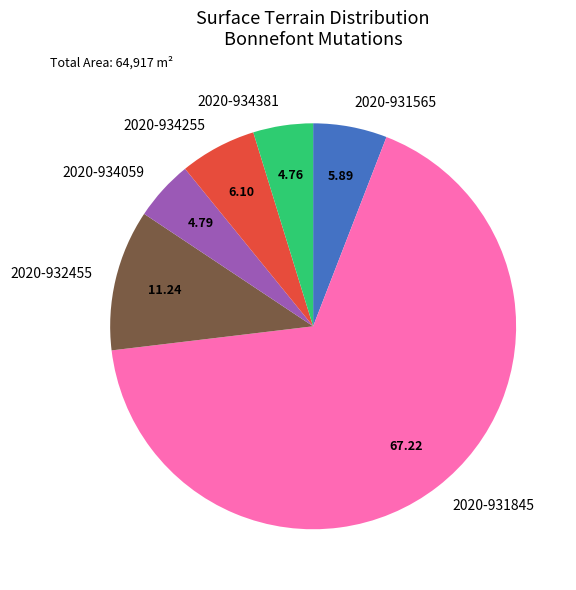

Is 2020-934381 the majority of the pie?

No